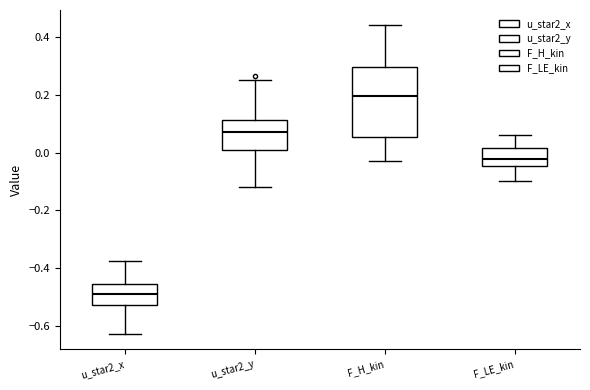

Reading left to right, read every box against the y-axis: the position of its median line, the range the box covers, and the ends of its whiskers. The values are not printed on the chart, so give them approximately, as read against the axis.

u_star2_x: median -0.48, box -0.52 to -0.46, whiskers -0.62 to -0.38
u_star2_y: median 0.08, box 0.02 to 0.12, whiskers -0.12 to 0.26
F_H_kin: median 0.20, box 0.06 to 0.30, whiskers -0.02 to 0.44
F_LE_kin: median -0.02, box -0.04 to 0.02, whiskers -0.10 to 0.06